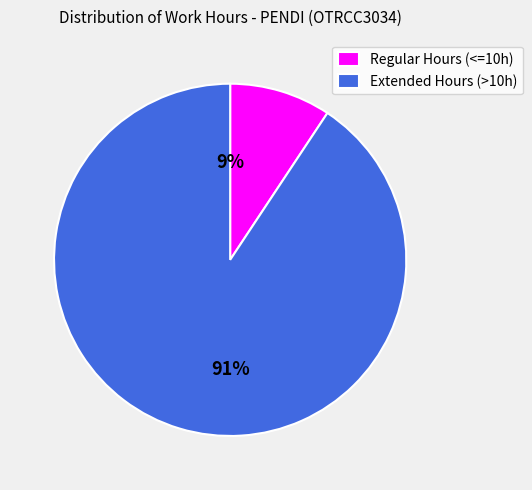

Is there any slice that represents more than half of the pie?

Yes